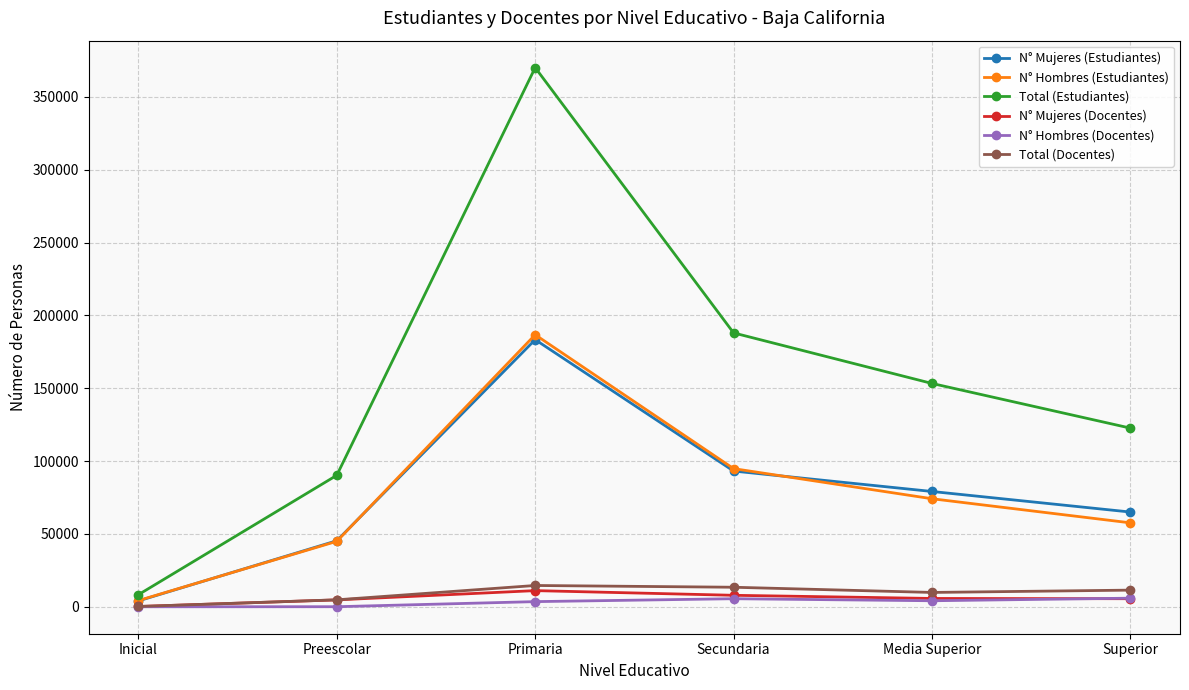

True or false: Total (Docentes) has more than 1 interior local peaks.

False